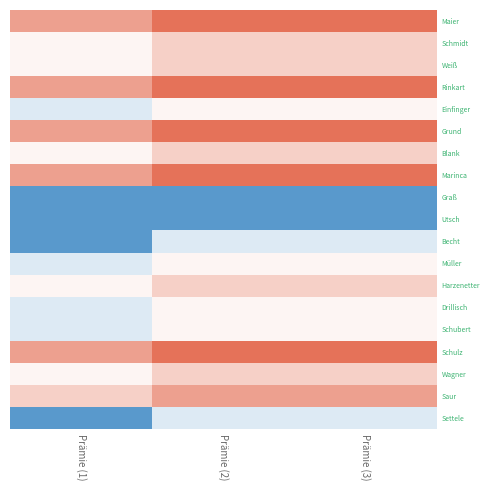

How many data points does each series have?

3